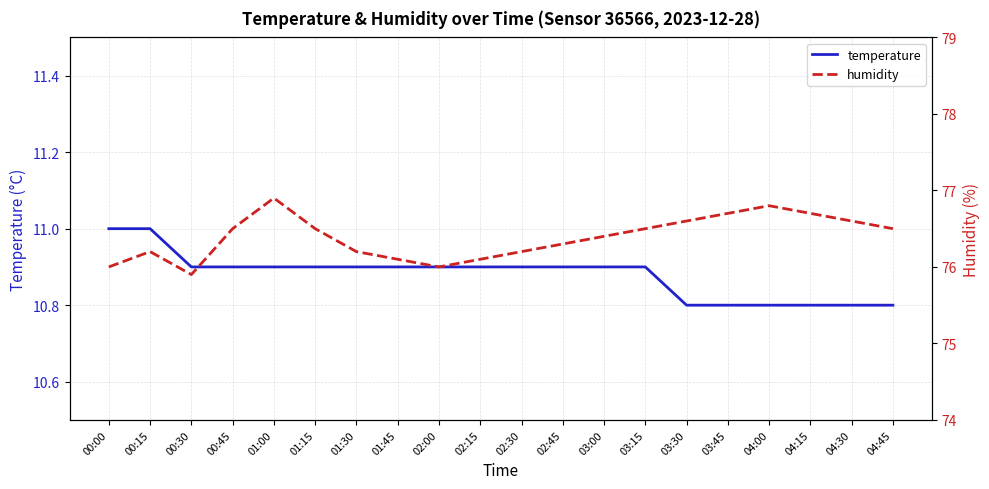

What value does the humidity series have at 00:00?

76.0